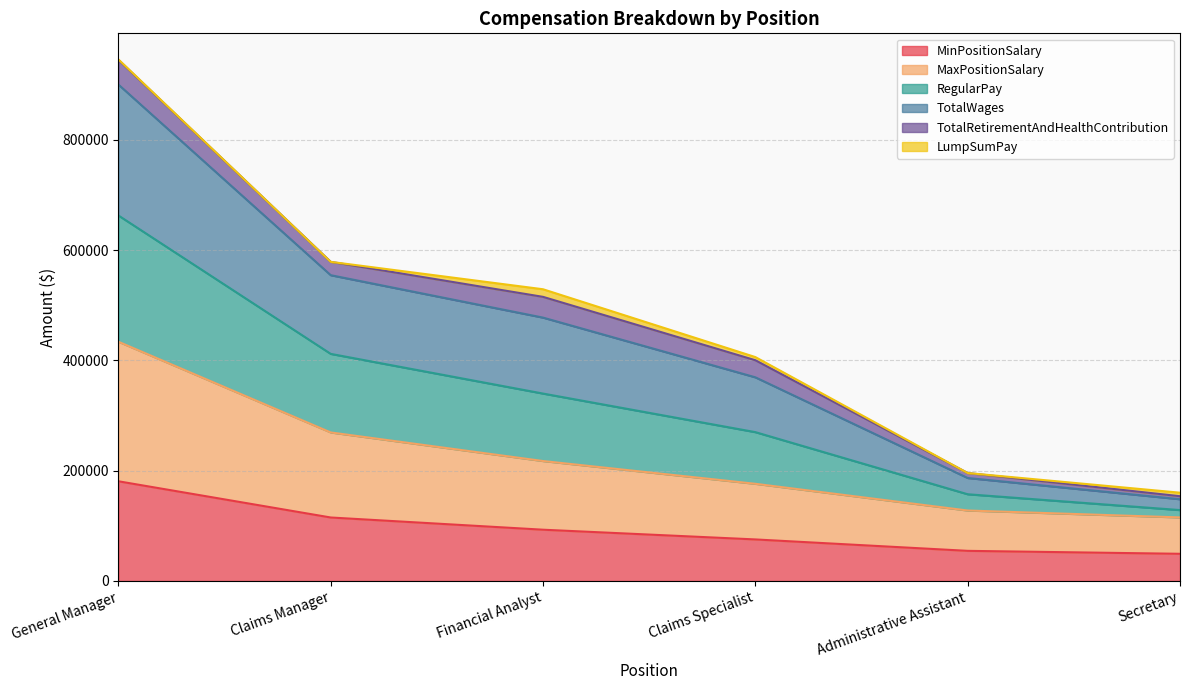

What is the label of the 2nd point from the left?

Claims Manager